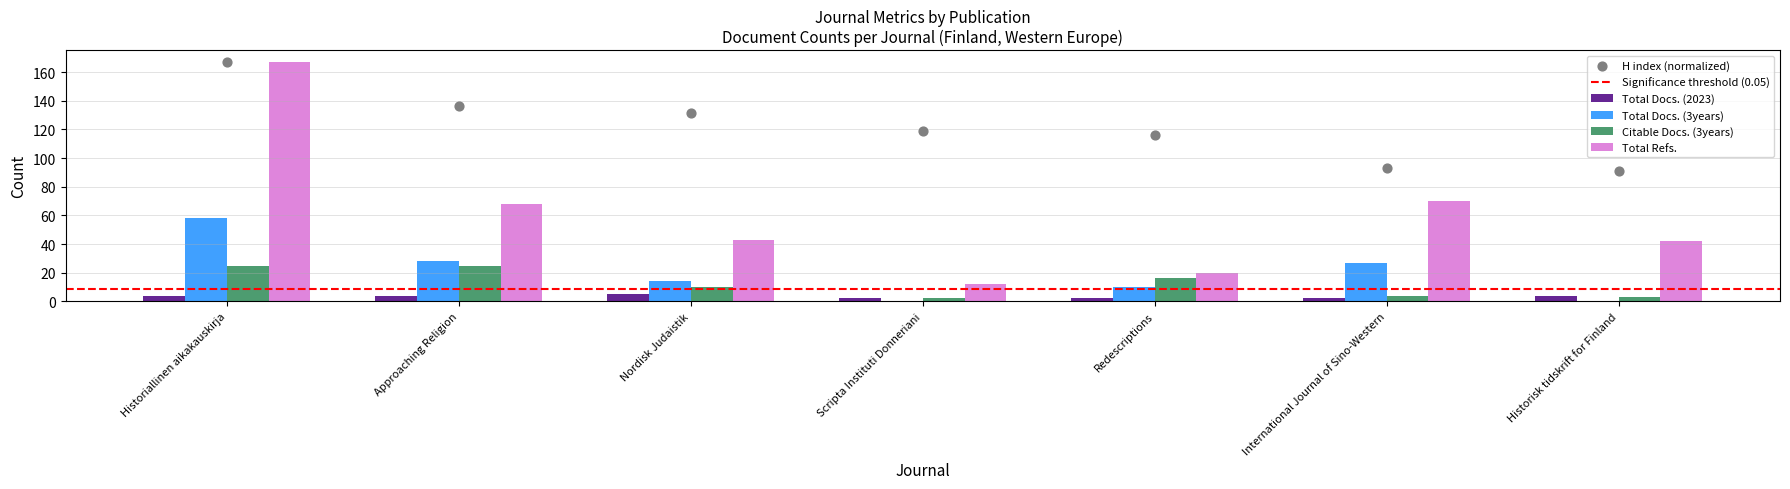

At which category is the sum across all series the highest?

Historiallinen aikakauskirja